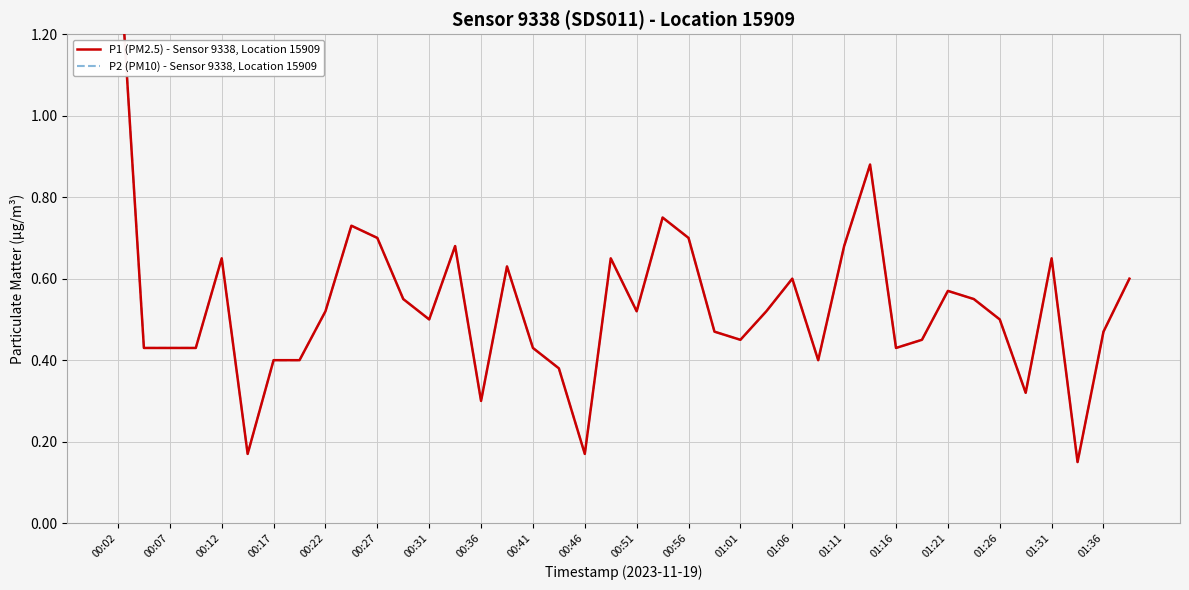

What is the value of the P2 (PM10) - Sensor 9338, Location 15909 point at the 14th from the left?

0.7